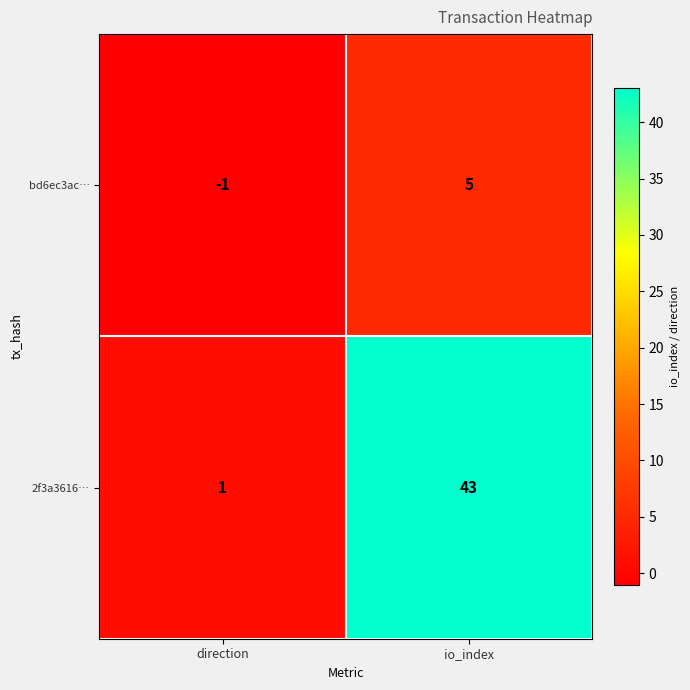

True or false: bd6ec3ac… has a value of 8 at io_index.

False